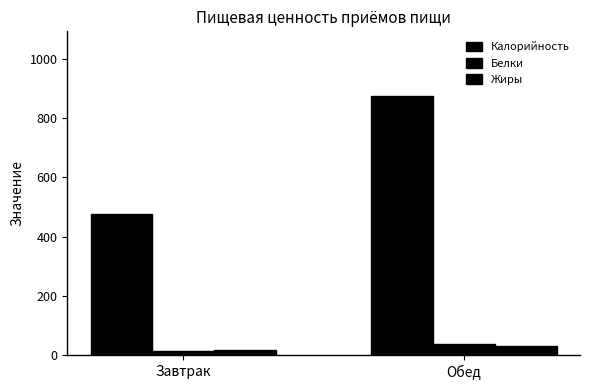

Between Завтрак and Обед, which series saw the biggest shift?

Калорийность